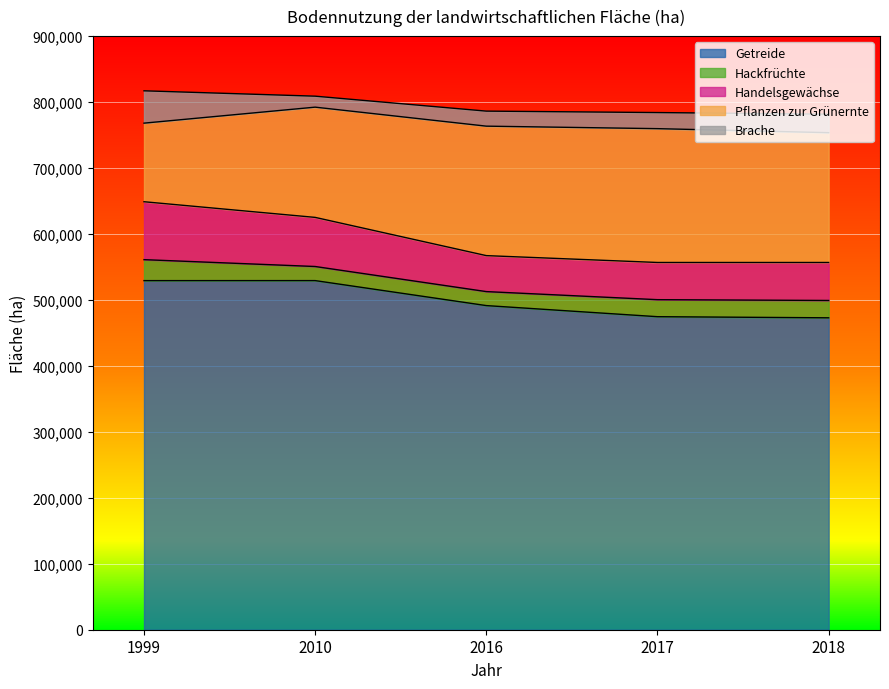

Reading left to right, extract all data points from this chart.

Getreide: 529280	529317	491426	474600	472900
Hackfrüchte: 31799	21373	21218	25800	26300
Handelsgewächse: 87813	74463	54542	56400	57600
Pflanzen zur Grünernte: 119153	167138	196290	202900	196800
Brache: 49017	16653	22795	24400	28000